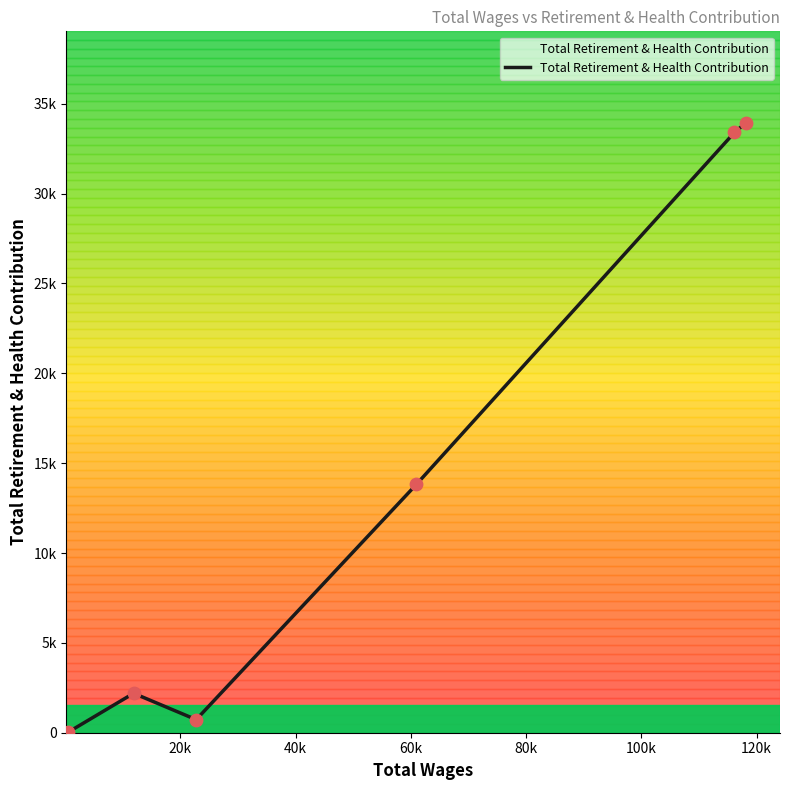

Is this an area chart (filled region under the line)?

Yes